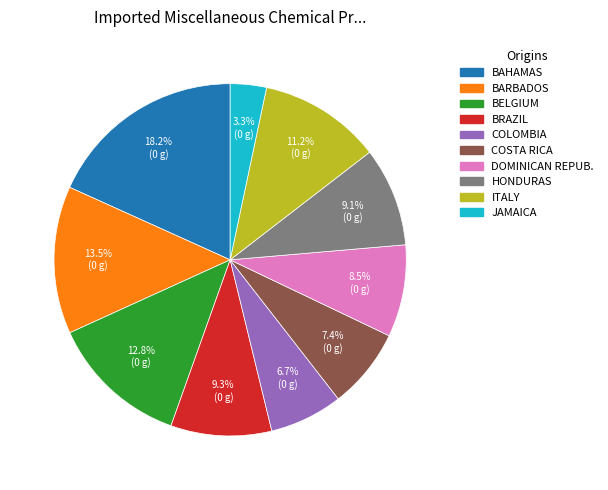

What is the total percentage of BARBADOS and HONDURAS?

22.6%